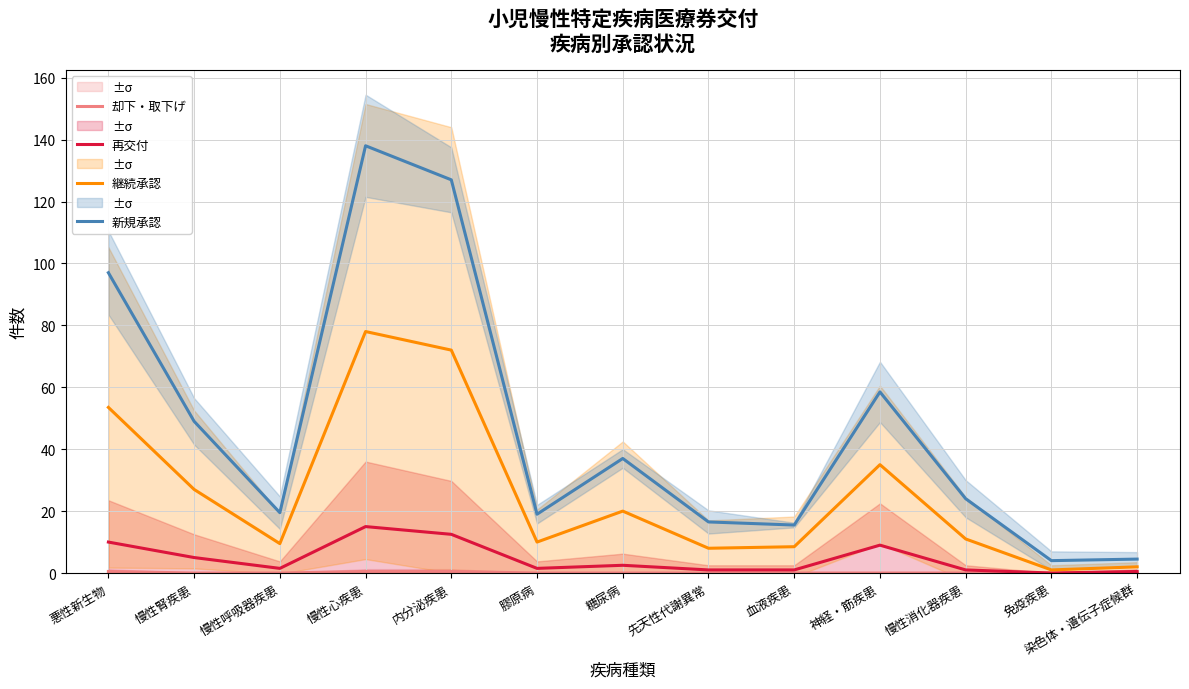

What is the difference between the second highest and minimum values in the 新規承認 series?

123.0